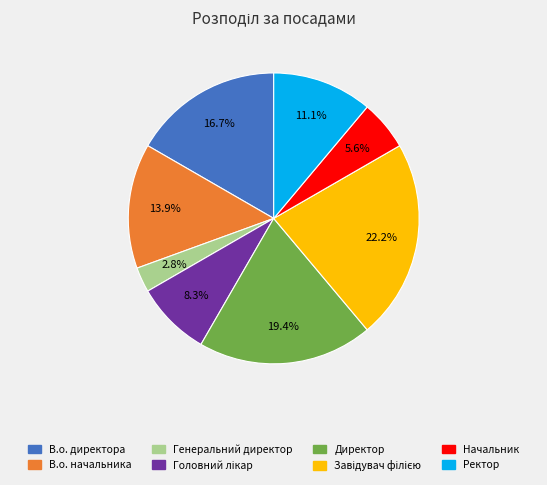

What percentage do В.о. директора and В.о. начальника together represent?

30.6%